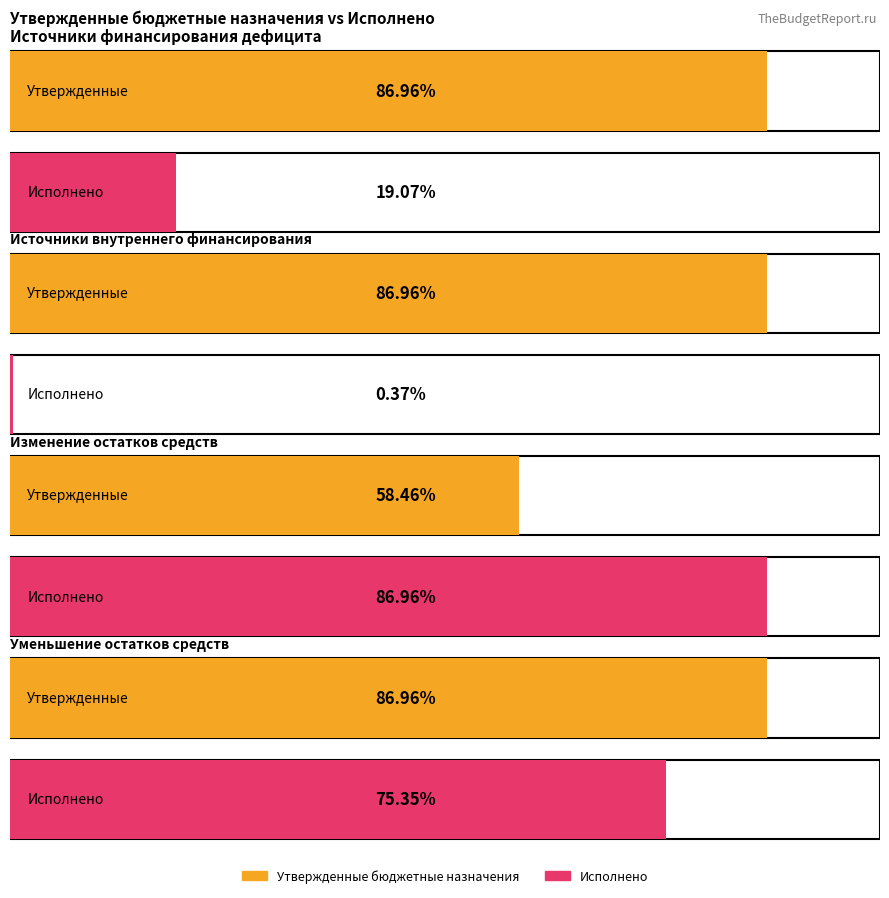

Rank the series at Источники внутреннего финансирования from lowest to highest value.

Исполнено, Утвержденные бюджетные назначения